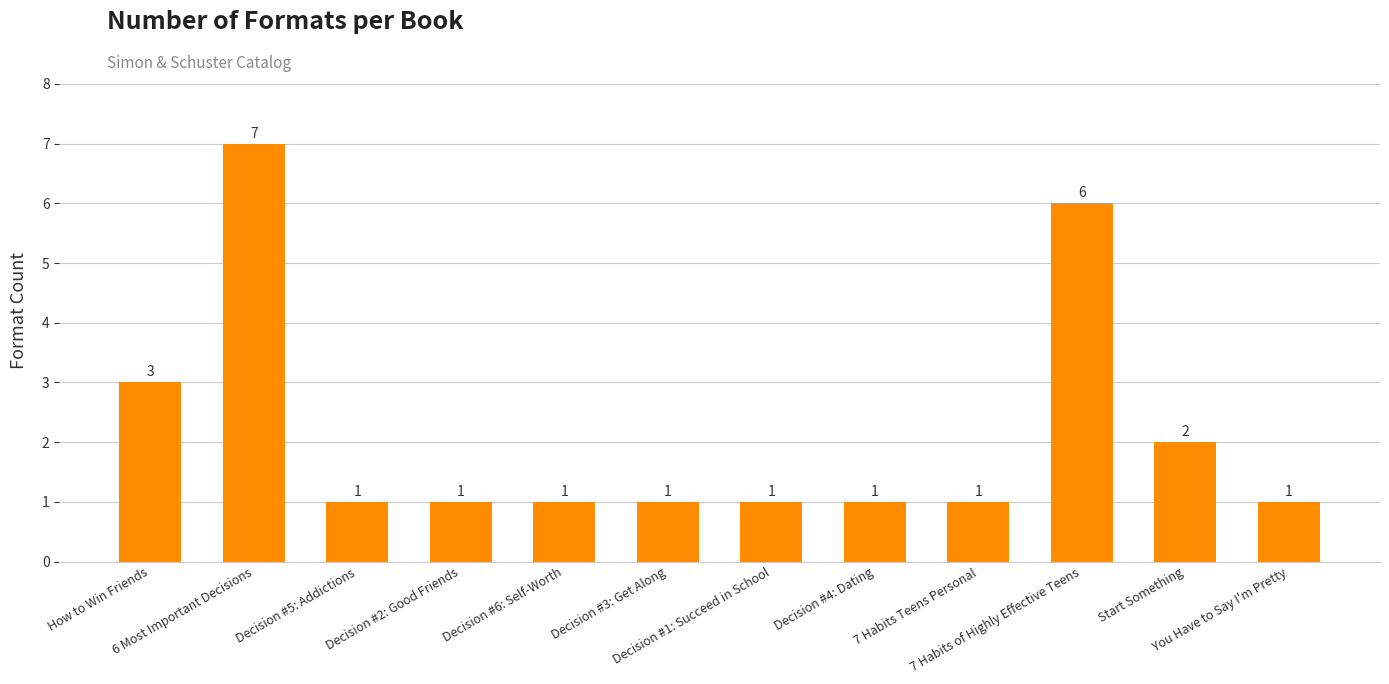

Reading left to right, what are all the values shown in this chart?

3	7	1	1	1	1	1	1	1	6	2	1